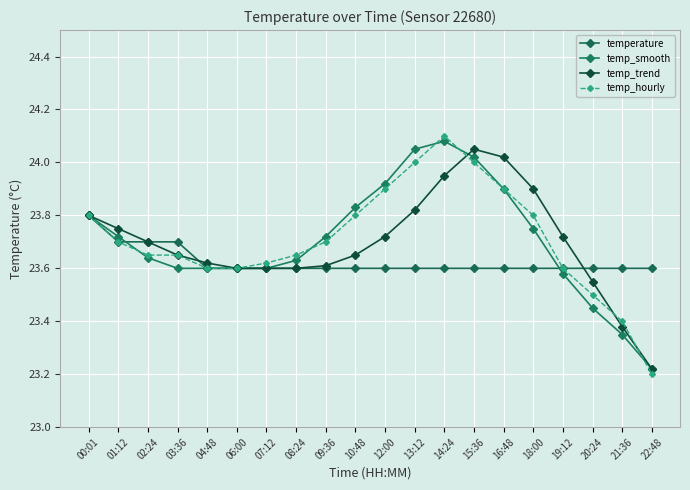

What is the label of the 9th point from the left?

09:36